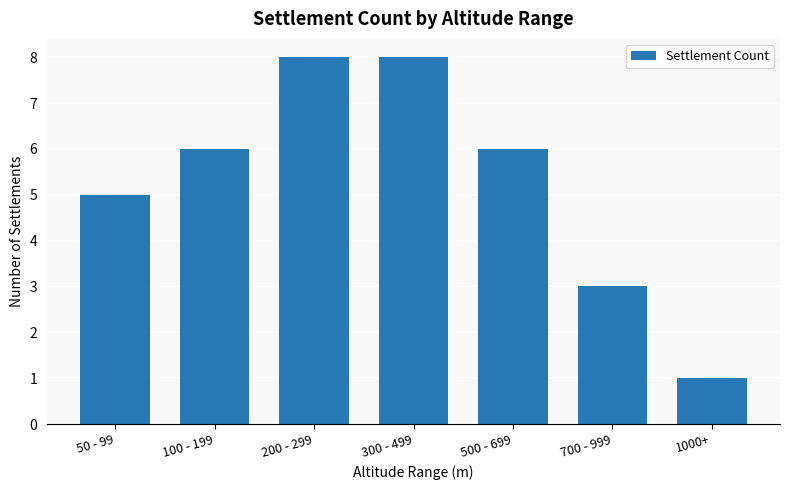

What is the difference between the second highest and minimum values?

7